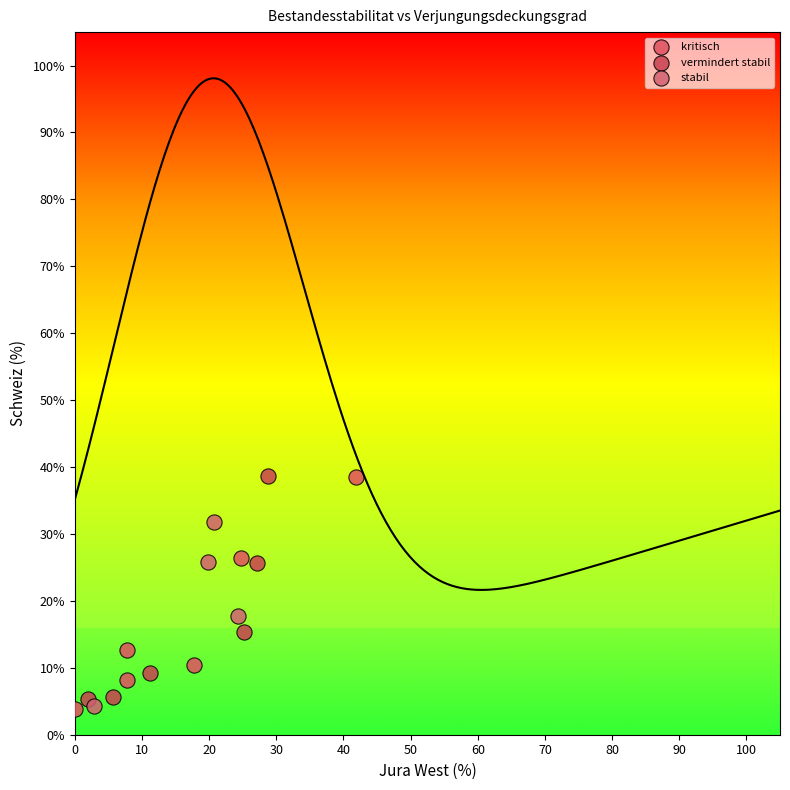

What are all the series names shown in the legend?

kritisch, vermindert stabil, stabil